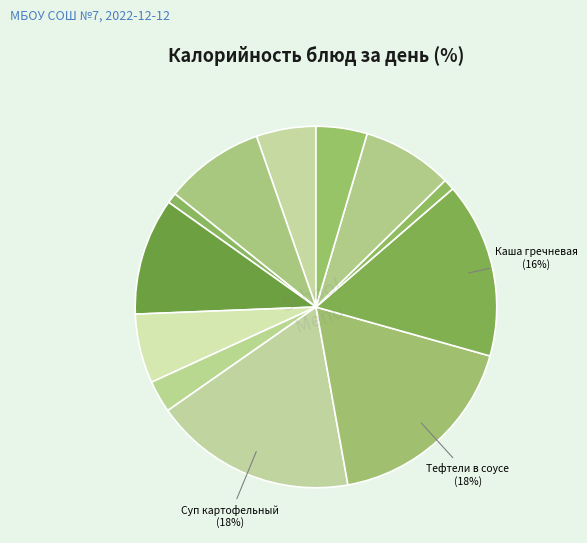

Count the number of slices in the pie.

12